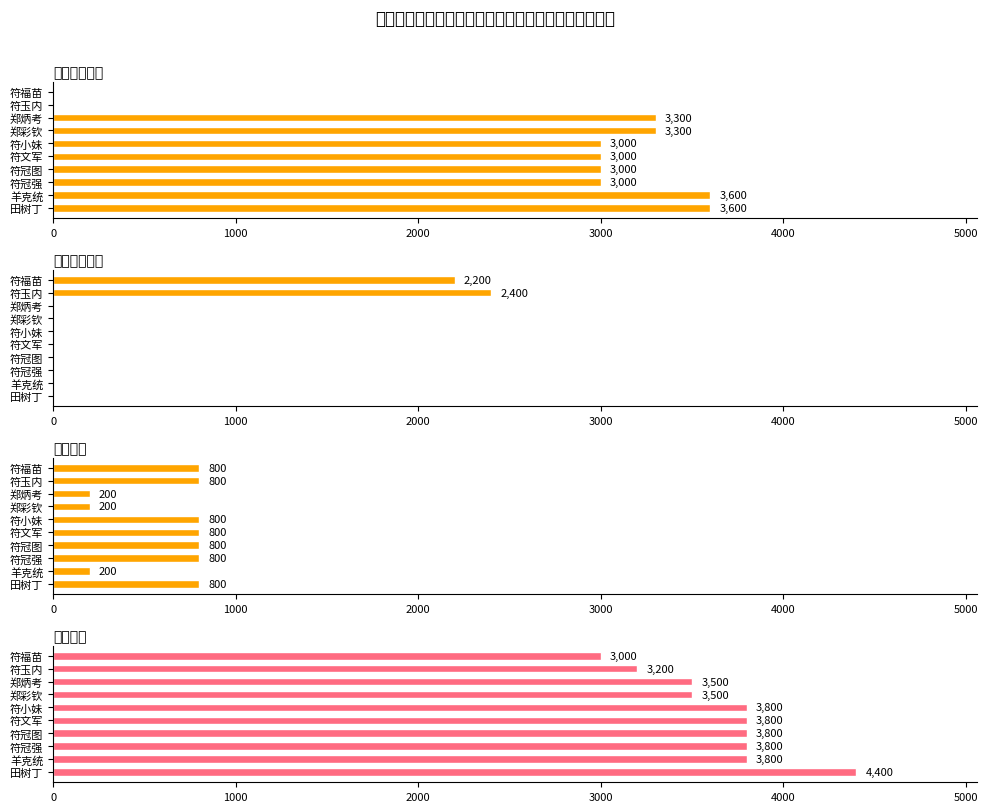

Does the chart contain stacked bars?

No